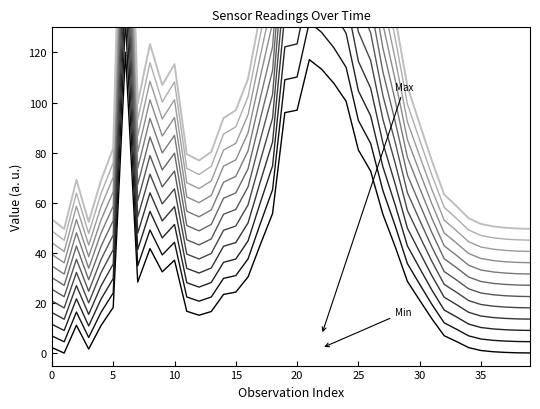

Which series has the largest range (max minus min)?

T11